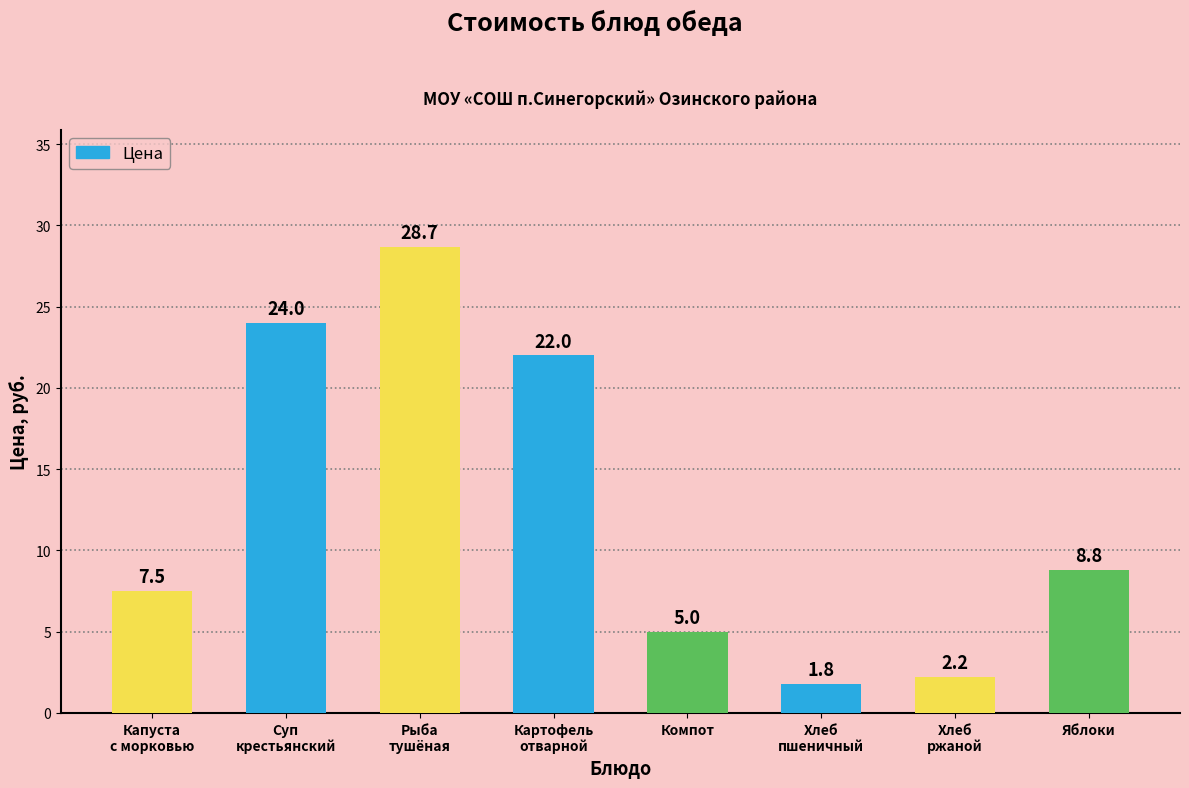

What is the minimum value shown in the chart?

1.8